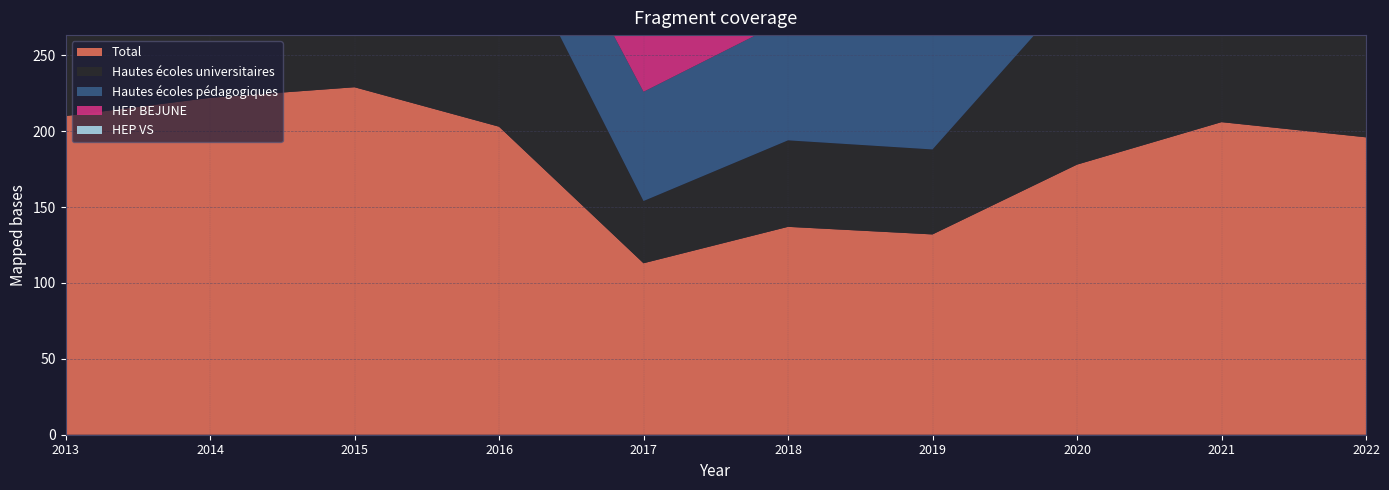

Reading left to right, extract all data points from this chart.

Total: 2013=210	2014=222	2015=229	2016=203	2017=113	2018=137	2019=132	2020=178	2021=206	2022=196
Hautes écoles universitaires: 2013=125	2014=130	2015=148	2016=139	2017=41	2018=57	2019=56	2020=117	2021=127	2022=127
Hautes écoles pédagogiques: 2013=85	2014=92	2015=81	2016=64	2017=72	2018=80	2019=76	2020=61	2021=79	2022=69
HEP BEJUNE: 2013=67	2014=71	2015=63	2016=48	2017=52	2018=54	2019=40	2020=43	2021=58	2022=51
HEP VS: 2013=18	2014=21	2015=18	2016=16	2017=20	2018=26	2019=36	2020=18	2021=21	2022=18